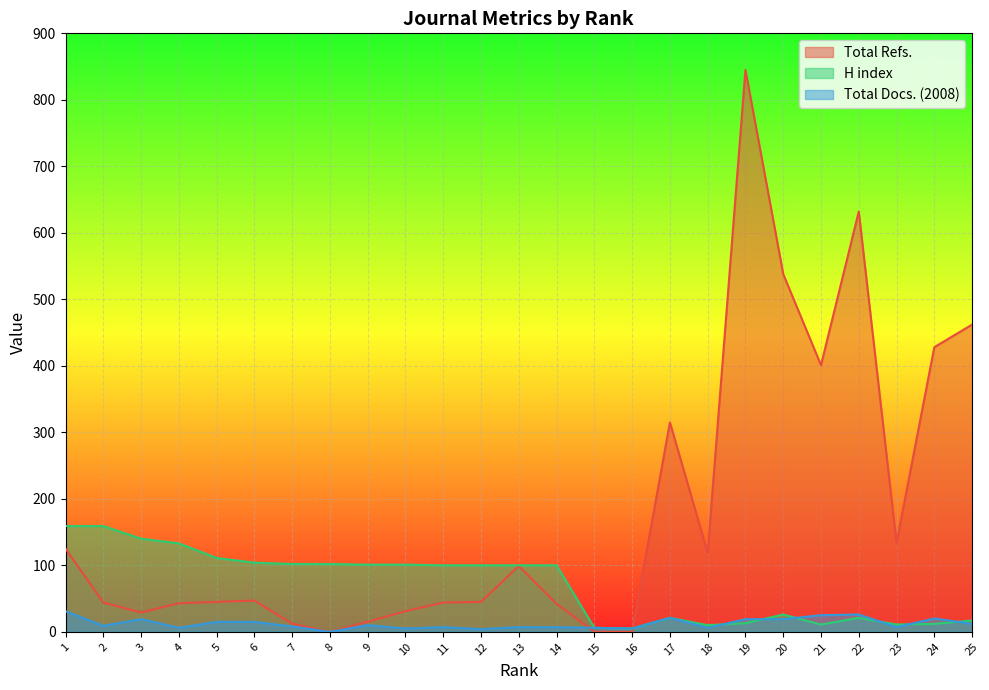

How many lines are shown in the chart?

3